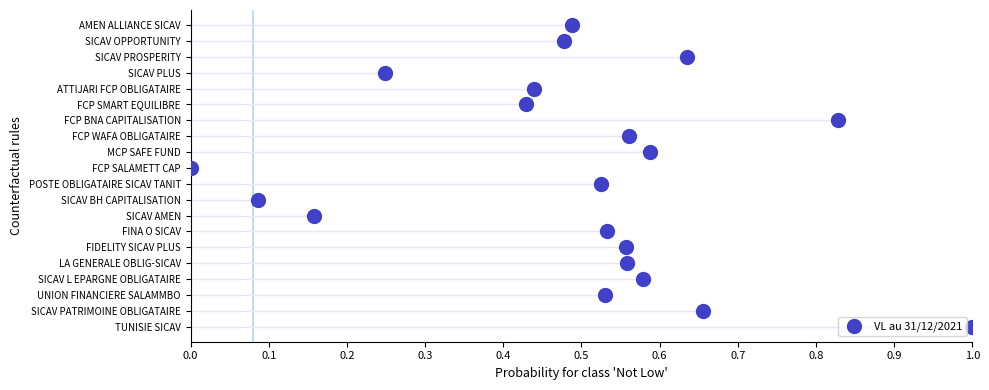

Approximately how many times larger is the value at 0.9 compared to 0.5?

1.8